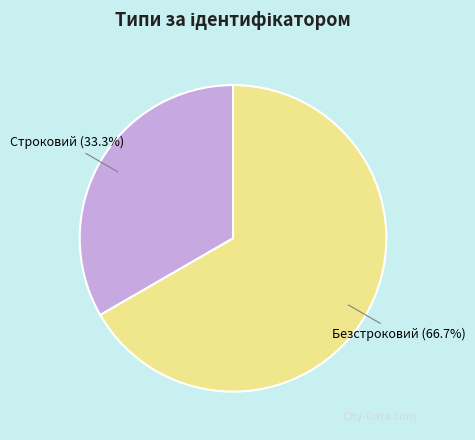

To the nearest percent, what is the difference between the largest and smallest slice percentages?

33%